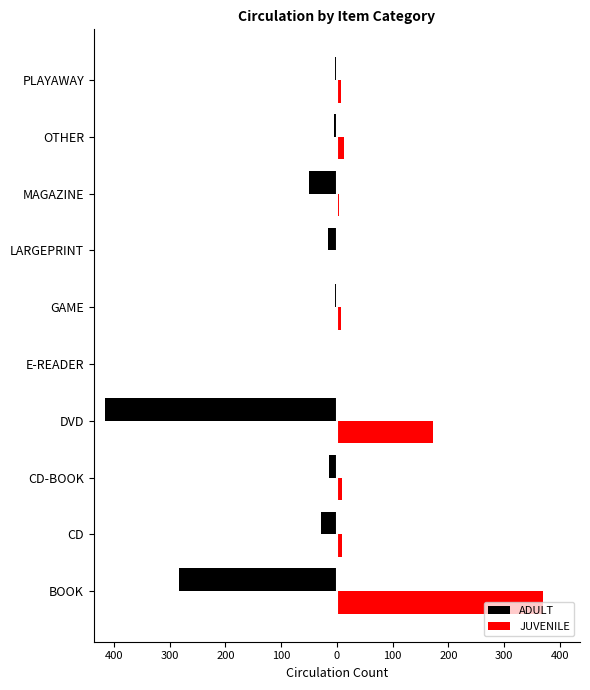

What are all the series names shown in the legend?

ADULT, JUVENILE